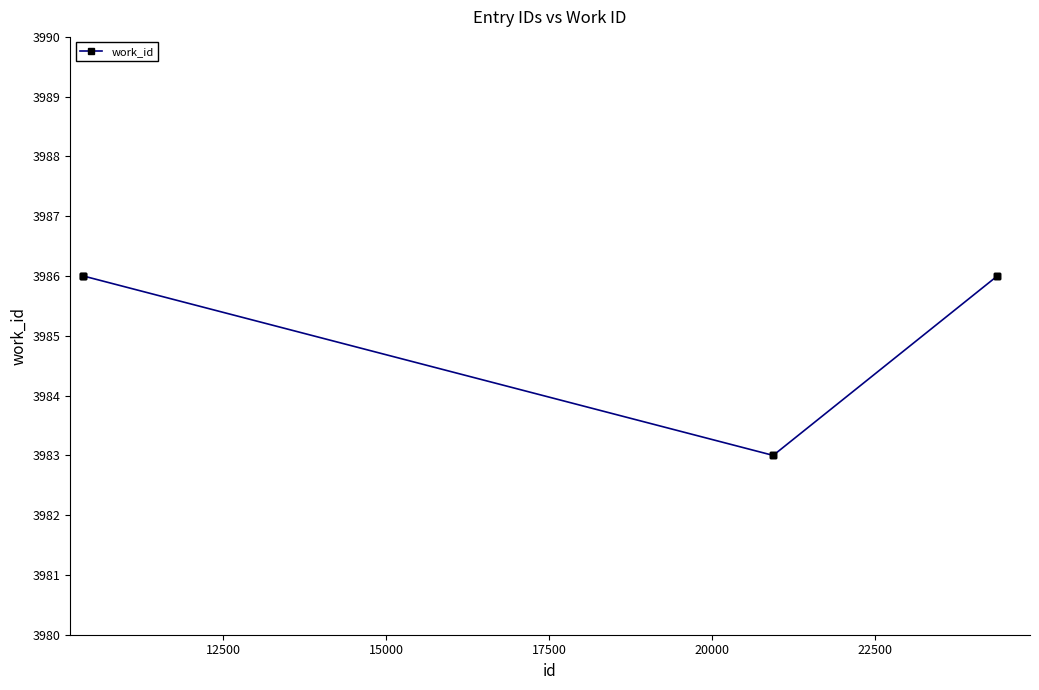

What is the value of the 3rd point from the left?

3986